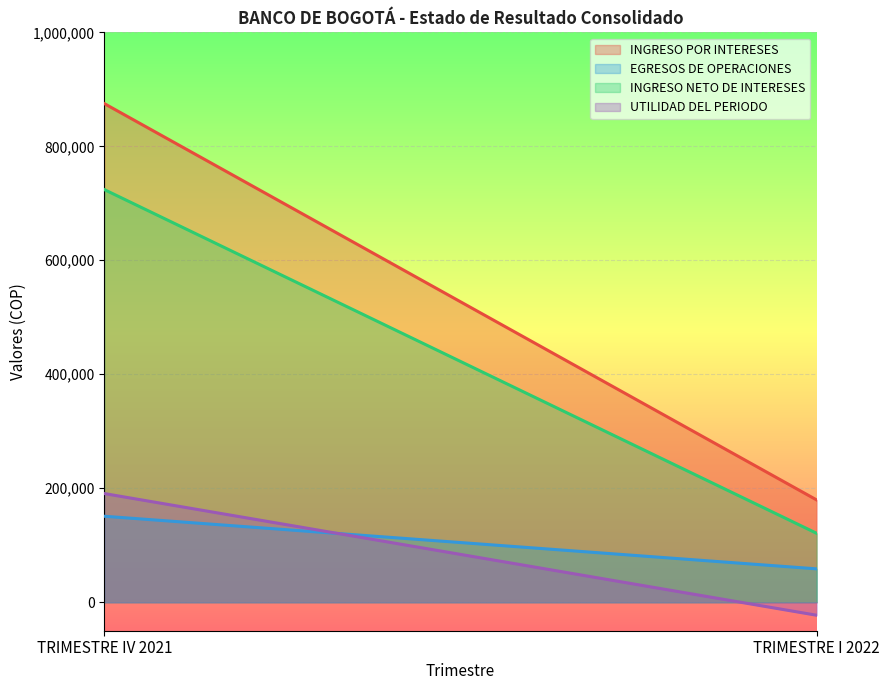

Which series has the largest total across all categories?

INGRESO POR INTERESES